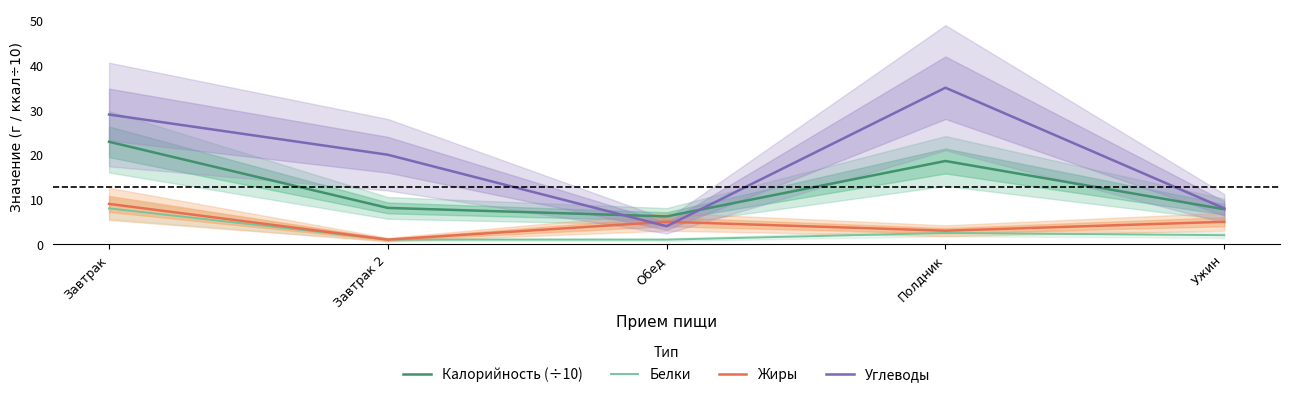

Reading left to right, what are all the values shown in this chart?

Калорийность (÷10): Завтрак=22.9	Завтрак 2=8.1	Обед=6.2	Полдник=18.6	Ужин=7.8
Белки: Завтрак=8.0	Завтрак 2=1.0	Обед=1.0	Полдник=2.5	Ужин=2.0
Жиры: Завтрак=9.0	Завтрак 2=1.0	Обед=5.0	Полдник=3.0	Ужин=5.0
Углеводы: Завтрак=29.0	Завтрак 2=20.0	Обед=4.0	Полдник=35.0	Ужин=8.0